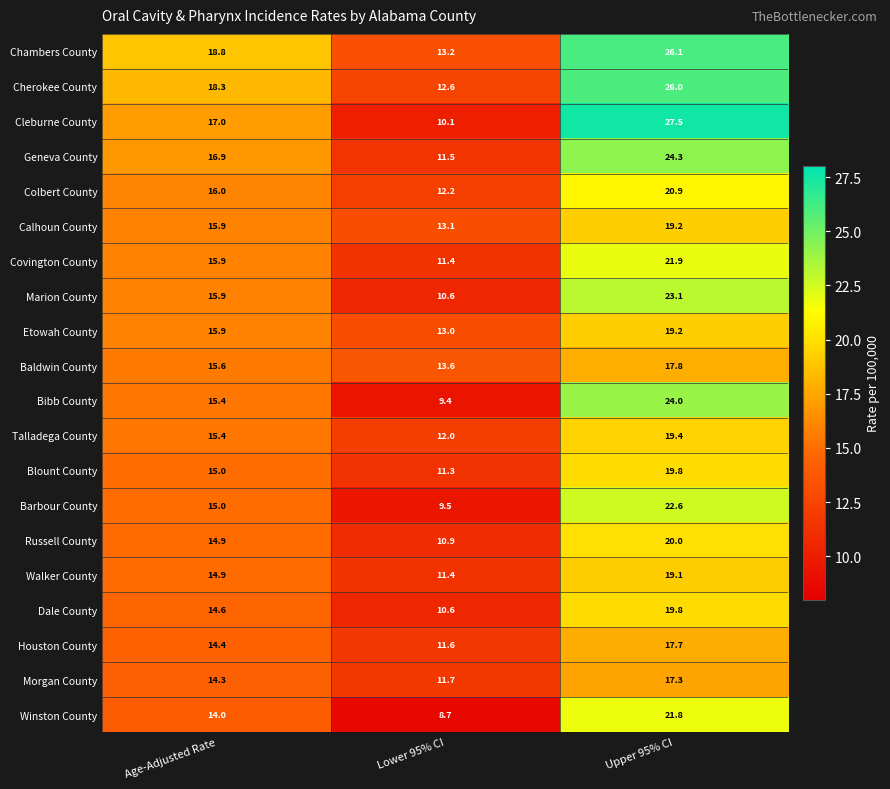

Is it true that Baldwin County equals 13.6 at Lower 95% CI?

True